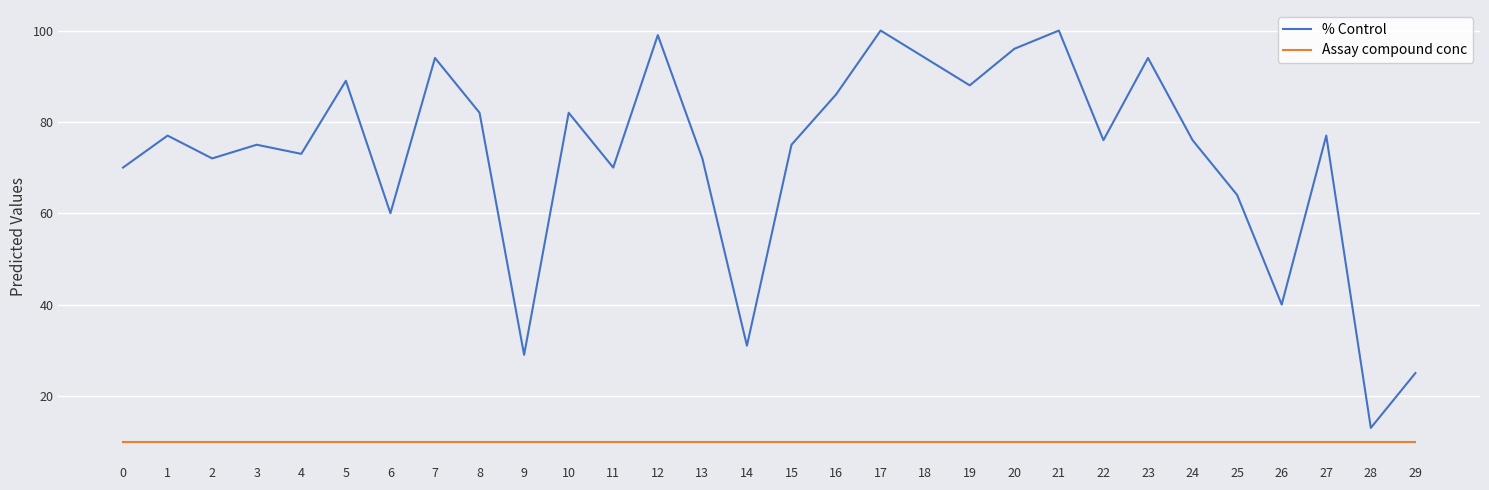

Rank the series by their maximum value, from lowest to highest.

Assay compound conc, % Control